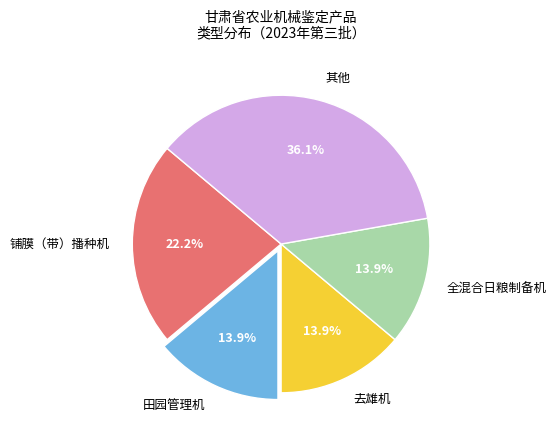

Does 全混合日粮制备机 account for over 50% of the chart?

No